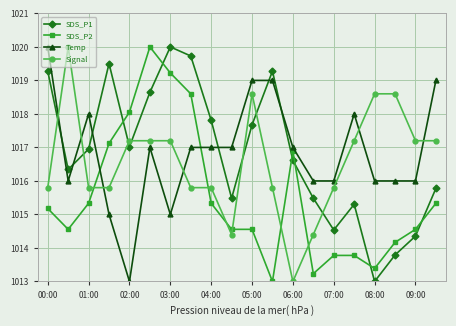

What is the maximum value shown in the chart?

1020.0